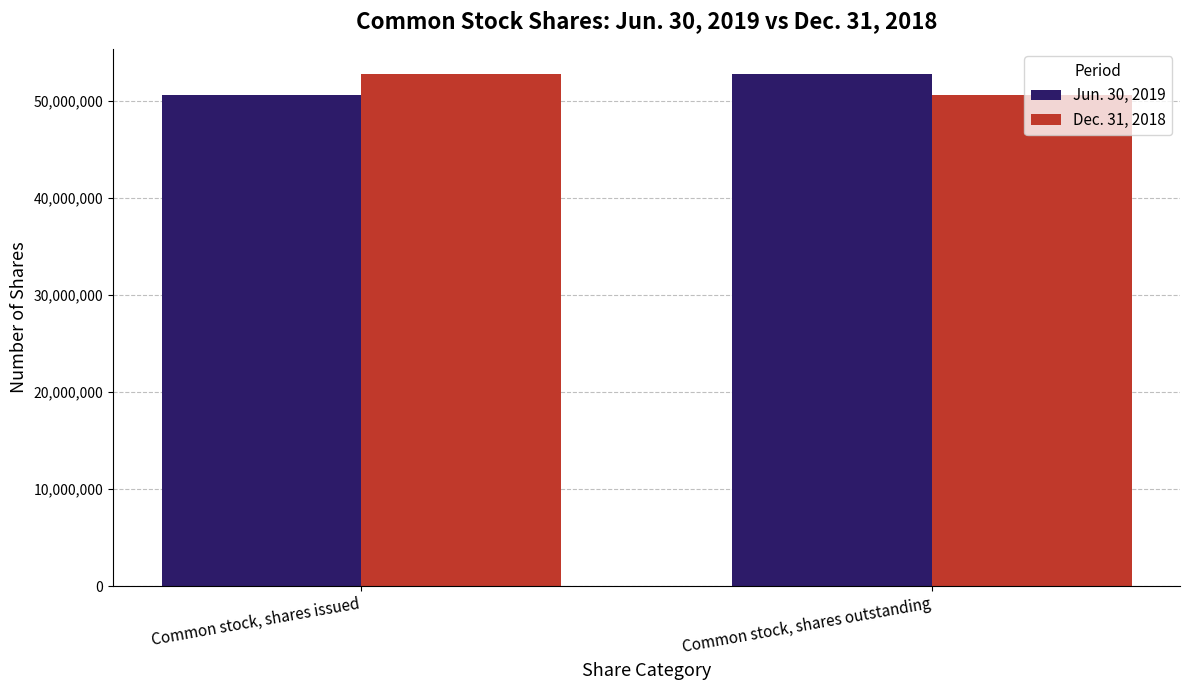

What is the difference between the highest and lowest values at Common stock, shares issued?

2092390